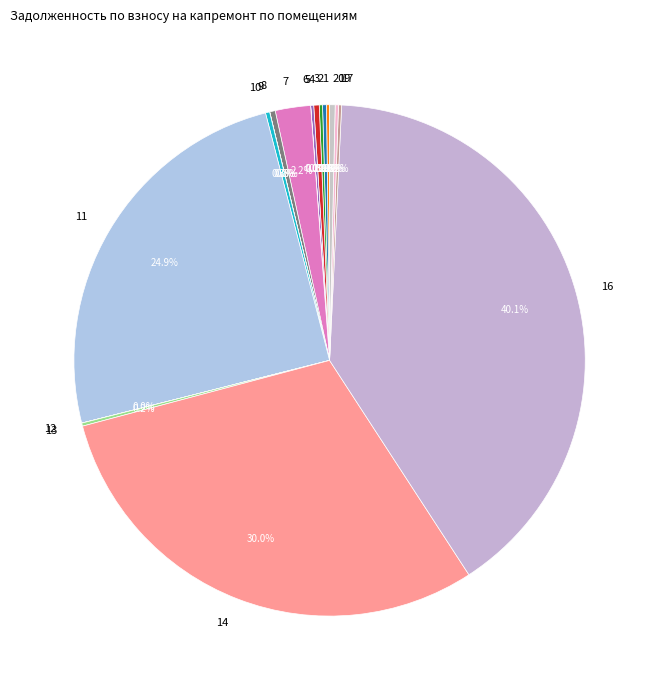

Is there any slice that represents more than half of the pie?

No